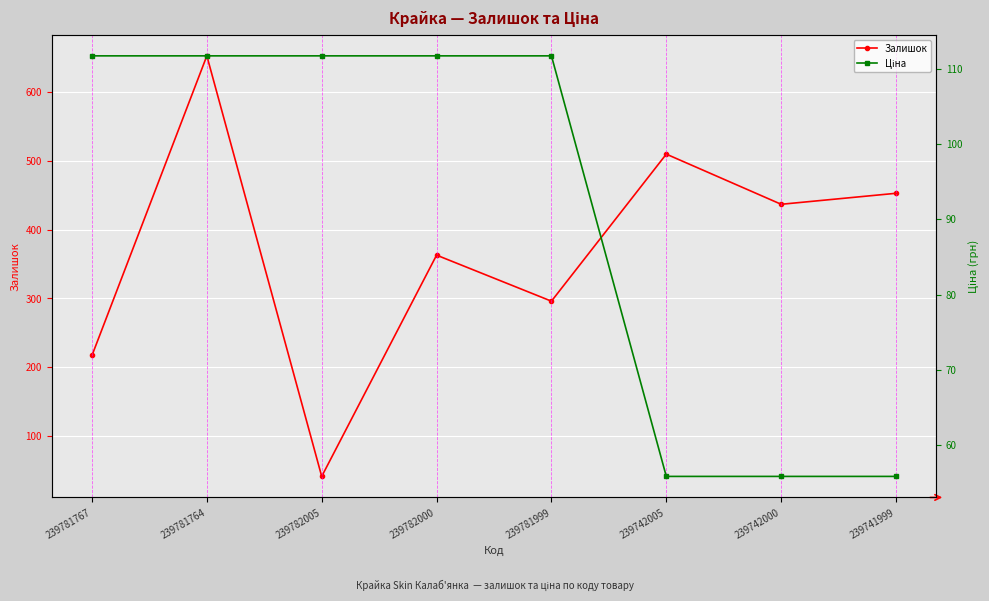

How many interior local valleys does the Залишок series have?

3